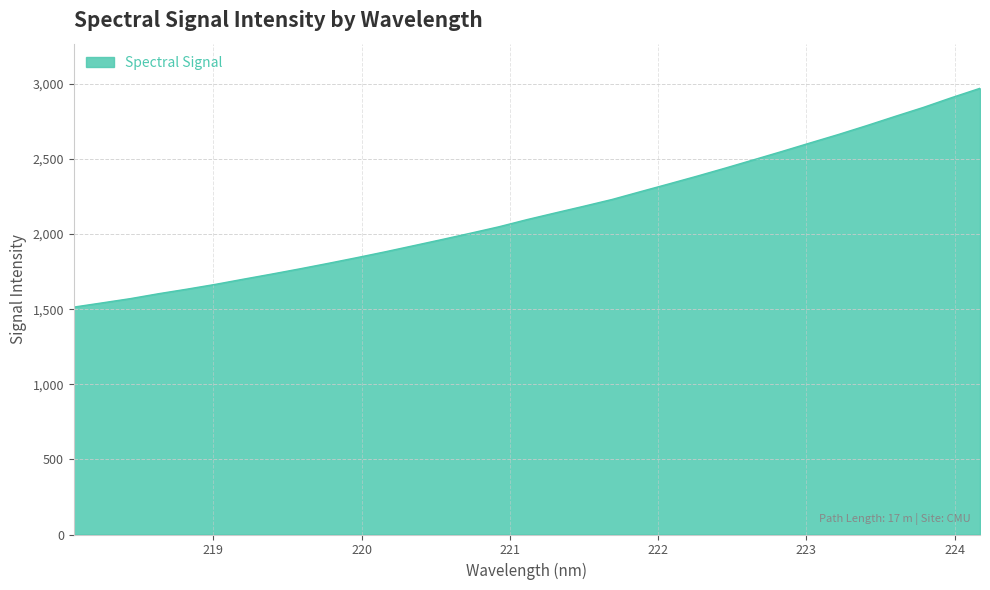

What is the maximum value shown in the chart?

2971.1